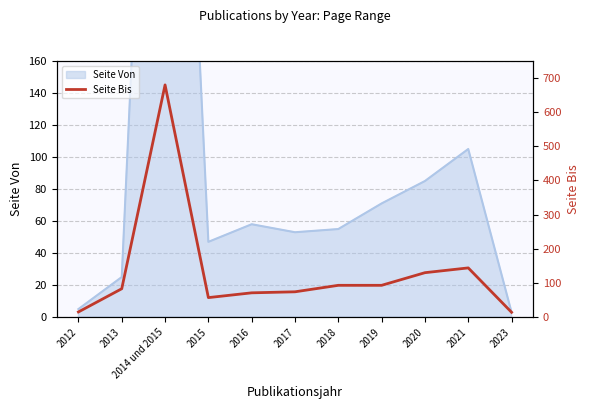

True or false: the data has more than 0 interior local peaks.

True